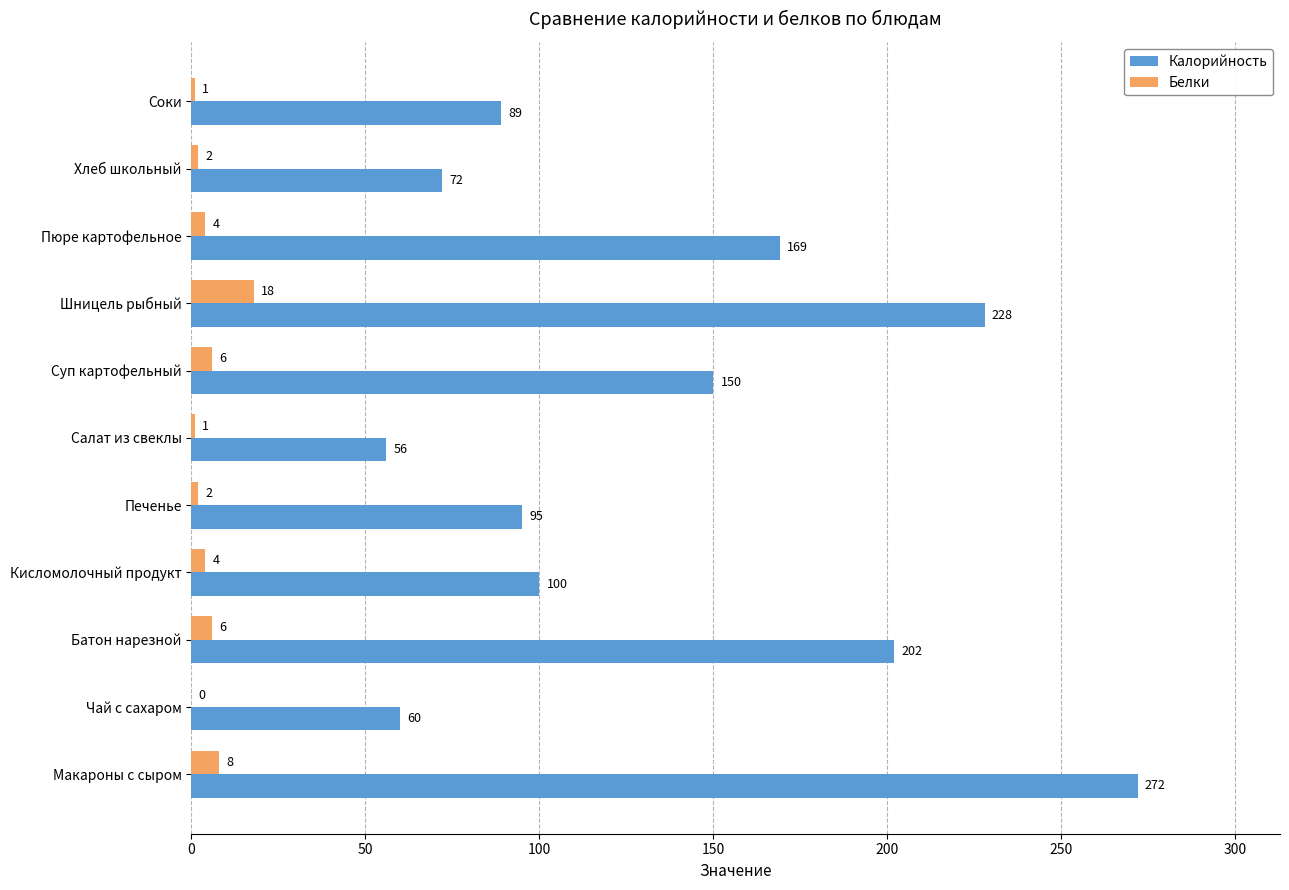

The value of Калорийность at Батон нарезной is 344. True or false?

False